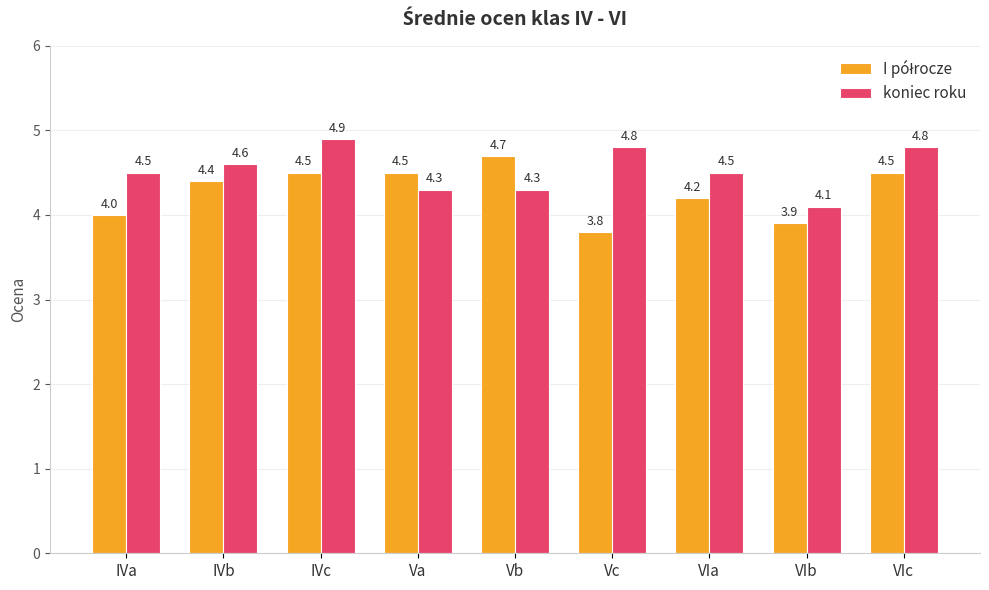

How many categories are shown in the chart?

9